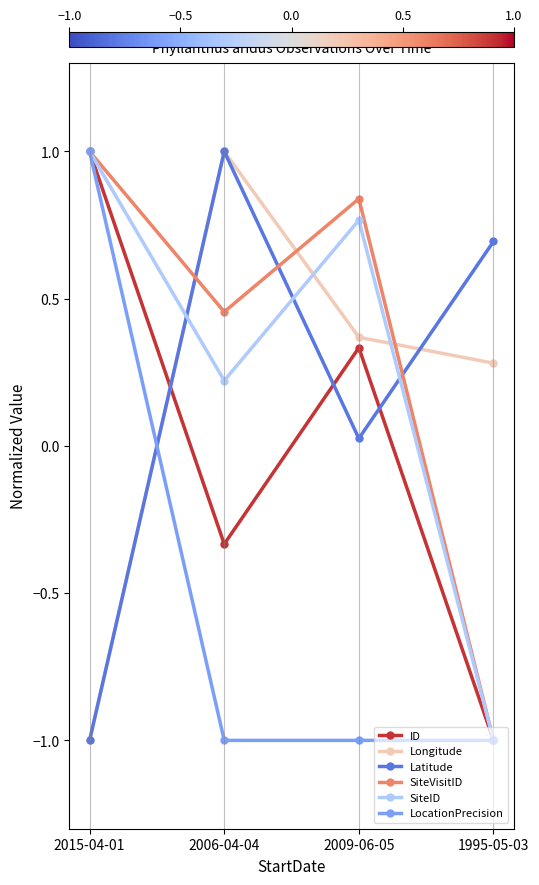

What is the average value of the LocationPrecision series?

-0.5